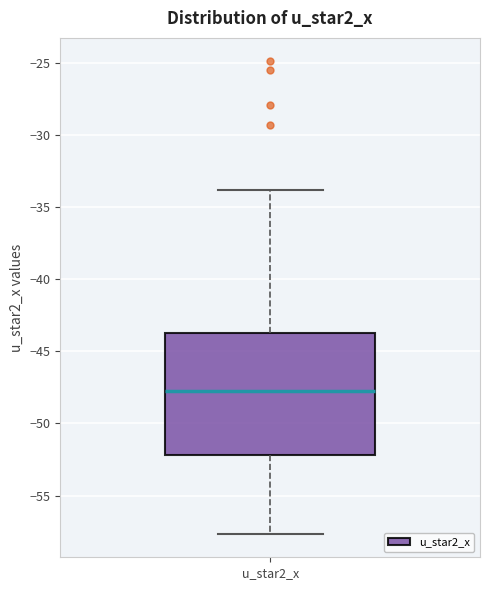

Where is the lower edge of the box for u_star2_x on the y-axis? The values are not printed on the chart, so give them approximately, as read against the axis.

-52.0